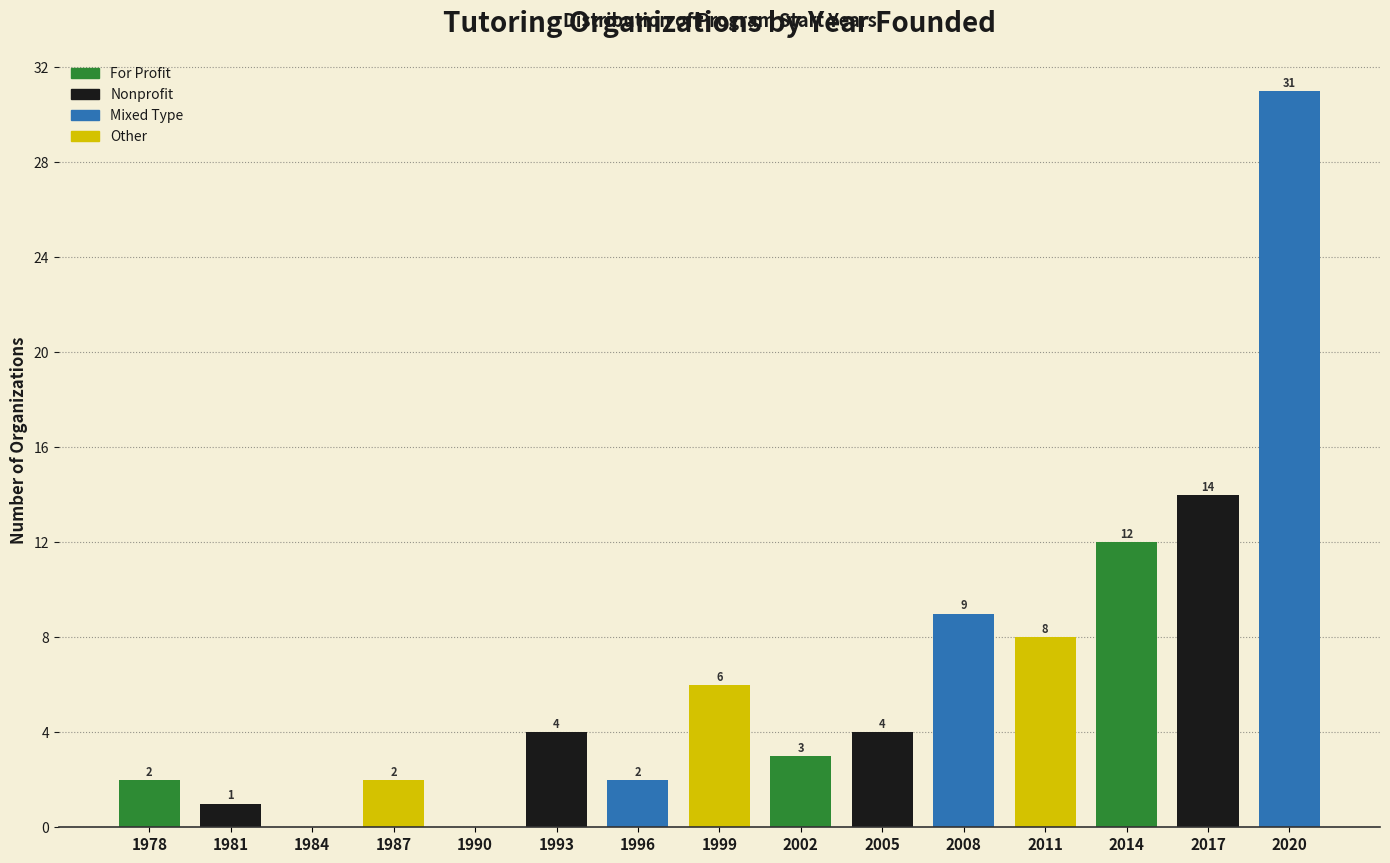

Reading right to left, what are all the values shown in this chart?

2020=31	2017=14	2014=12	2011=8	2008=9	2005=4	2002=3	1999=6	1996=2	1993=4	1990=0	1987=2	1984=0	1981=1	1978=2